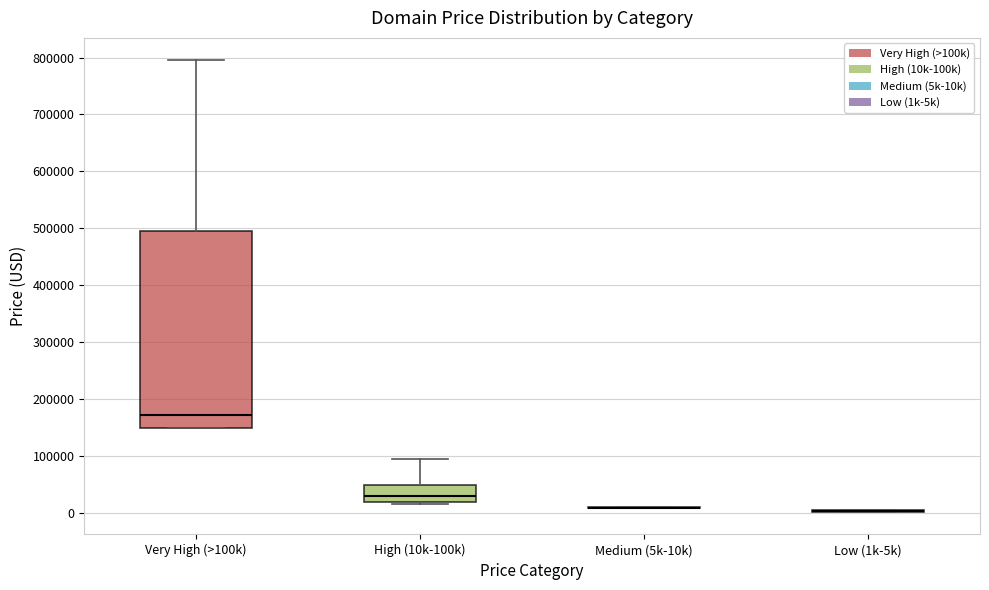

Where is the lower edge of the box for Very High (>100k) on the y-axis? The values are not printed on the chart, so give them approximately, as read against the axis.

150000